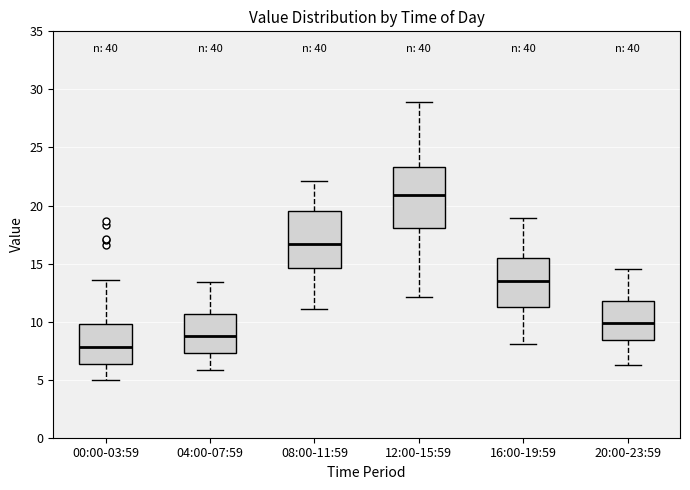

Reading left to right, transcribe this box plot: for each box, give where its median line is, the range the box spans, and where its two whiskers end, as read against the y-axis. The values are not printed on the chart, so give them approximately, as read against the axis.

00:00-03:59: median 8.0, box 6.5 to 10.0, whiskers 5.0 to 13.5
04:00-07:59: median 9.0, box 7.5 to 10.5, whiskers 6.0 to 13.5
08:00-11:59: median 16.5, box 14.5 to 19.5, whiskers 11.0 to 22.0
12:00-15:59: median 21.0, box 18.0 to 23.5, whiskers 12.0 to 29.0
16:00-19:59: median 13.5, box 11.5 to 15.5, whiskers 8.0 to 19.0
20:00-23:59: median 10.0, box 8.5 to 12.0, whiskers 6.5 to 14.5